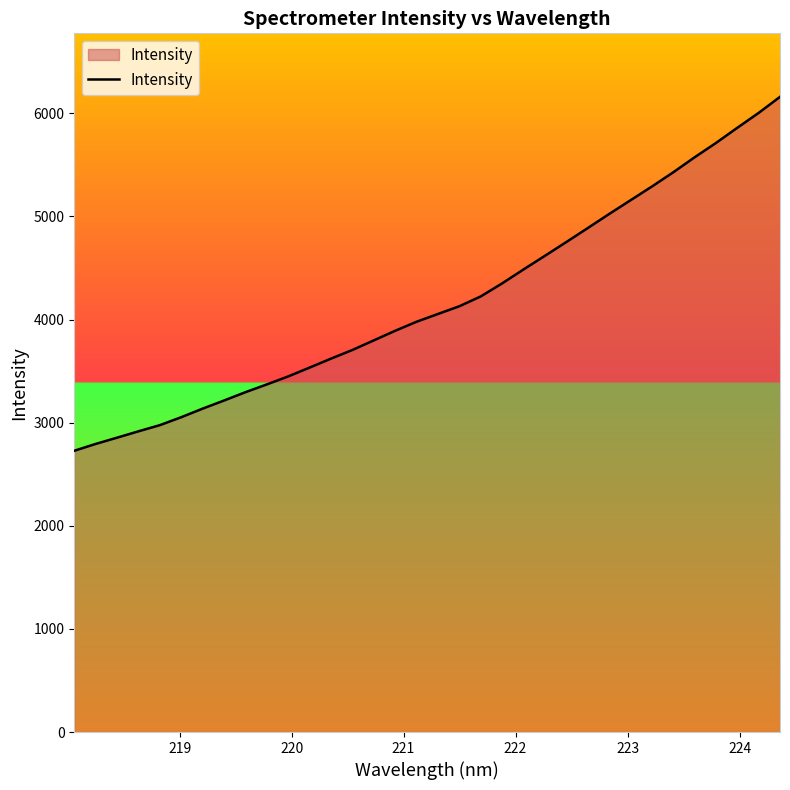

What is the sum of all values?

142028.9